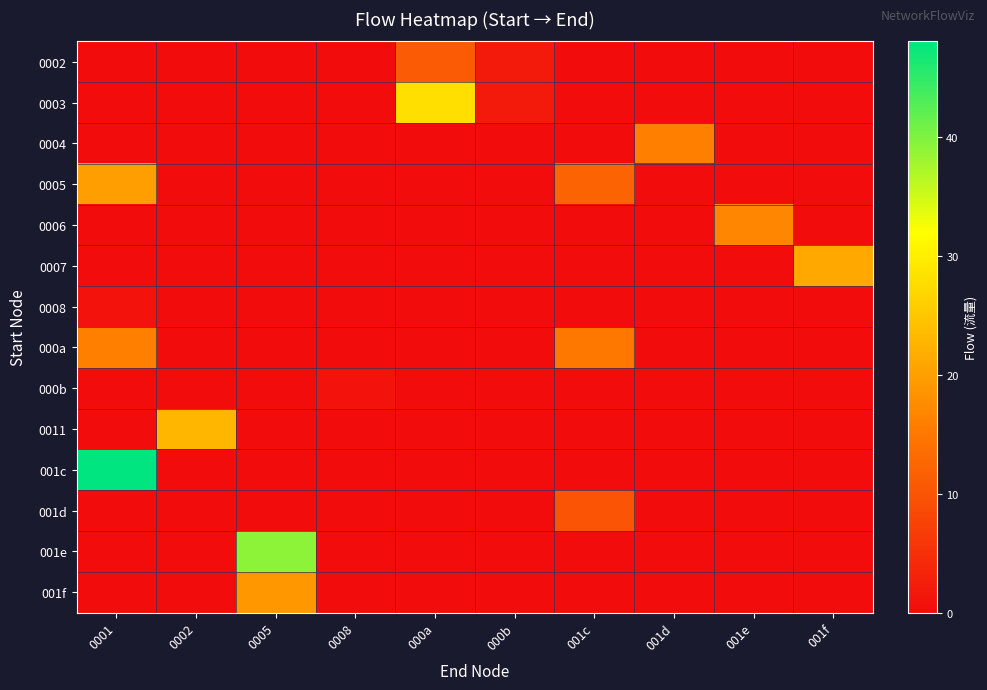

Reading left to right, list all the values displayed in this chart.

0002: 0001=0	0002=0	0005=0	0008=0	000a=11	000b=2	001c=0	001d=0	001e=0	001f=0
0003: 0001=0	0002=0	0005=0	0008=0	000a=28	000b=2	001c=0	001d=0	001e=0	001f=0
0004: 0001=0	0002=0	0005=0	0008=0	000a=0	000b=0	001c=0	001d=16	001e=0	001f=0
0005: 0001=20	0002=0	0005=0	0008=0	000a=0	000b=0	001c=12	001d=0	001e=0	001f=0
0006: 0001=0	0002=0	0005=0	0008=0	000a=0	000b=0	001c=0	001d=0	001e=17	001f=0
0007: 0001=0	0002=0	0005=0	0008=0	000a=0	000b=0	001c=0	001d=0	001e=0	001f=21
0008: 0001=1	0002=0	0005=0	0008=0	000a=0	000b=0	001c=0	001d=0	001e=0	001f=0
000a: 0001=16	0002=0	0005=0	0008=0	000a=0	000b=0	001c=15	001d=0	001e=0	001f=0
000b: 0001=0	0002=0	0005=0	0008=1	000a=0	000b=0	001c=0	001d=0	001e=0	001f=0
0011: 0001=0	0002=23	0005=0	0008=0	000a=0	000b=0	001c=0	001d=0	001e=0	001f=0
001c: 0001=48	0002=0	0005=0	0008=0	000a=0	000b=0	001c=0	001d=0	001e=0	001f=0
001d: 0001=0	0002=0	0005=0	0008=0	000a=0	000b=0	001c=10	001d=0	001e=0	001f=0
001e: 0001=0	0002=0	0005=39	0008=0	000a=0	000b=0	001c=0	001d=0	001e=0	001f=0
001f: 0001=0	0002=0	0005=19	0008=0	000a=0	000b=0	001c=0	001d=0	001e=0	001f=0